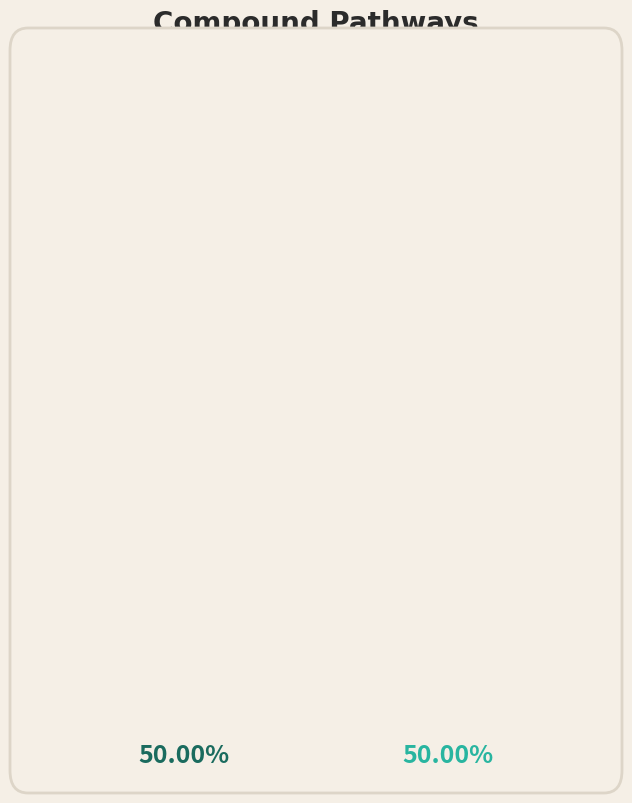

What is the ratio of the value at Primary Signaling to the value at Others?

1.0